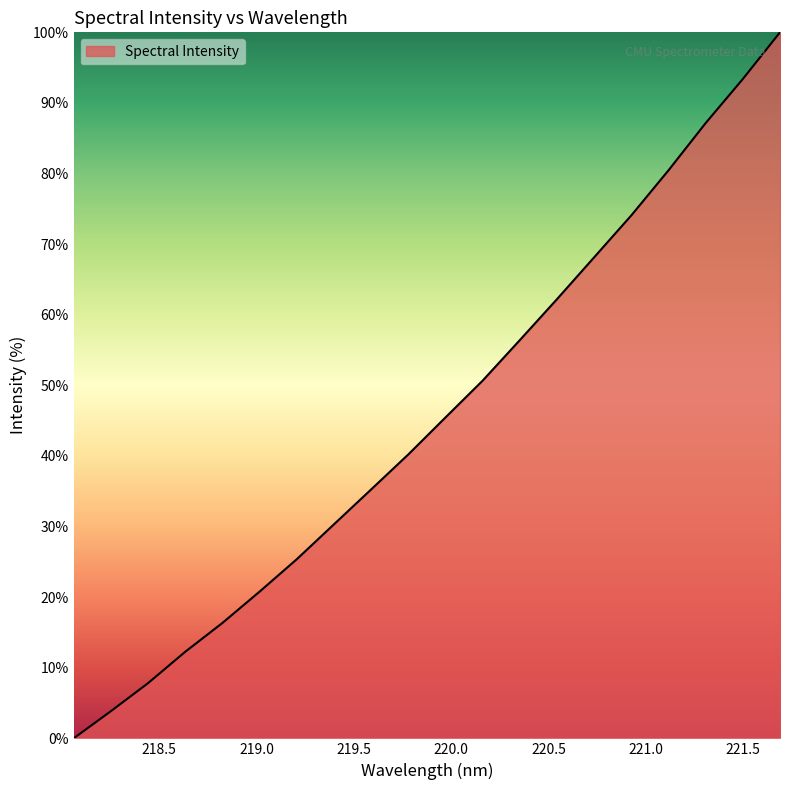

What is the difference between the maximum and minimum values?

100.0